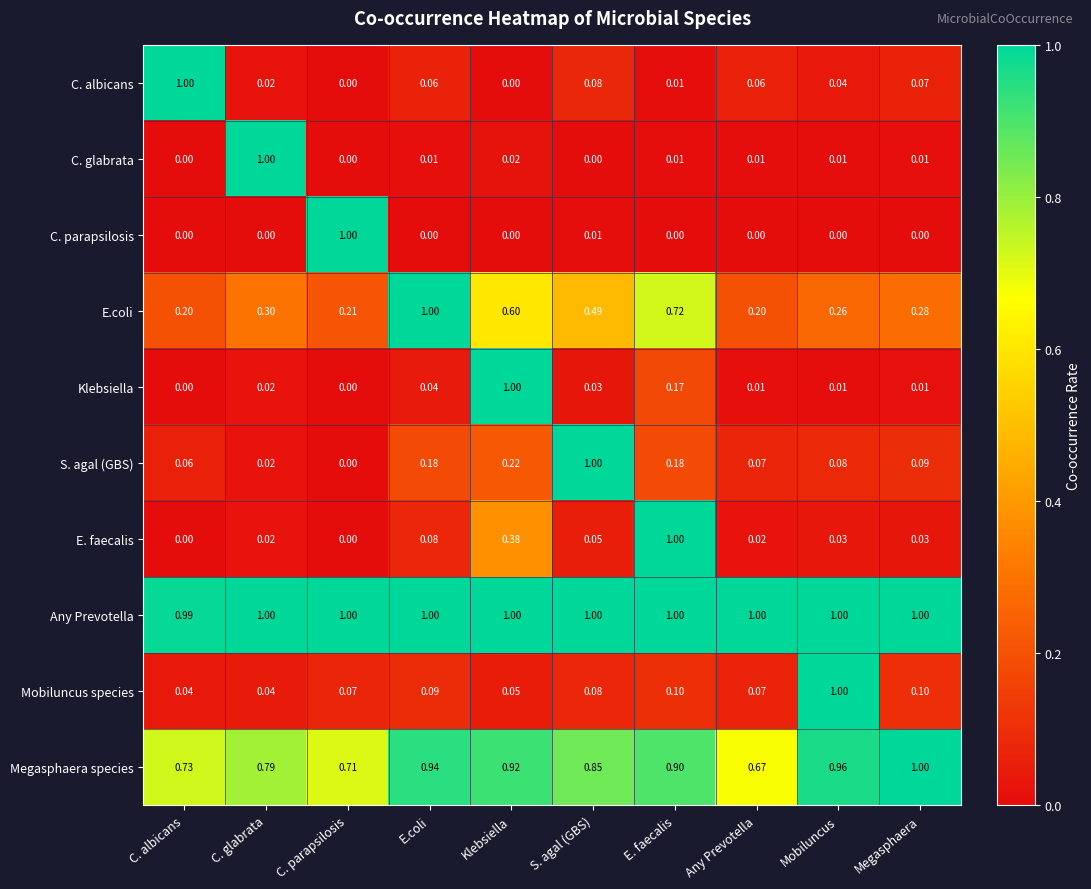

Where is Any Prevotella nearest to the value 0?

C. albicans